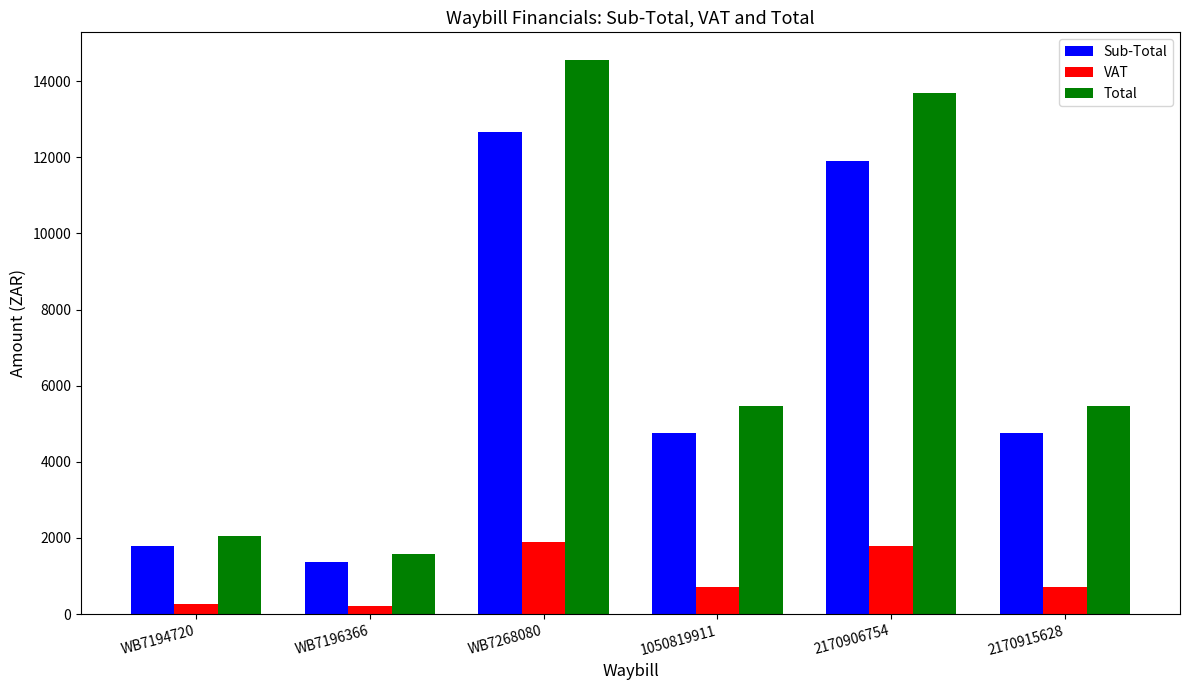

Reading left to right, extract all data points from this chart.

Sub-Total: WB7194720=1785.8	WB7196366=1368.5	WB7268080=12653.2	1050819911=4760.0	2170906754=11900.0	2170915628=4760.0
VAT: WB7194720=267.9	WB7196366=205.3	WB7268080=1898.0	1050819911=714.0	2170906754=1785.0	2170915628=714.0
Total: WB7194720=2053.6	WB7196366=1573.8	WB7268080=14551.2	1050819911=5474.0	2170906754=13685.0	2170915628=5474.0